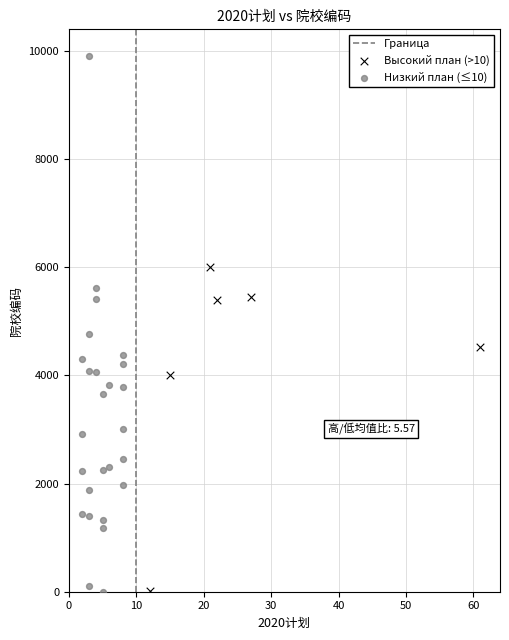

Which series has the widest spread of Y values?

Низкий план (≤10)